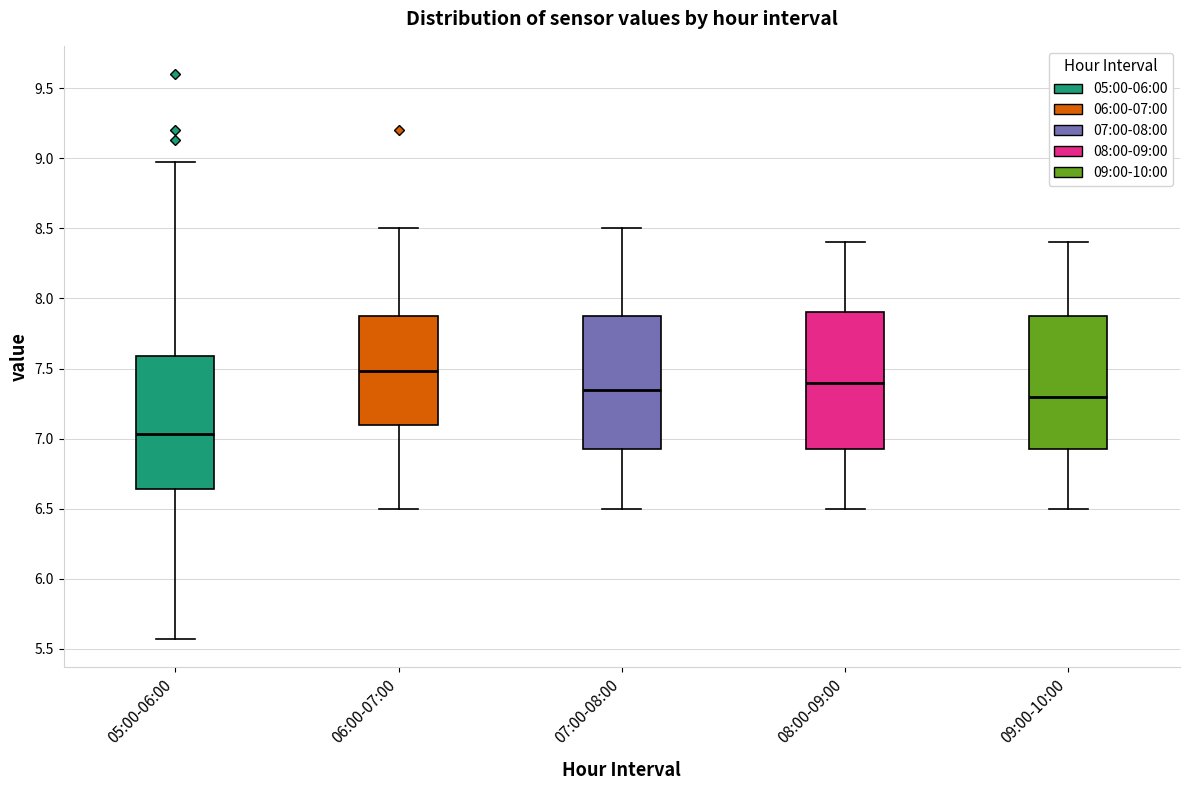

Where is the upper edge of the box for 05:00-06:00 on the y-axis? The values are not printed on the chart, so give them approximately, as read against the axis.

7.60